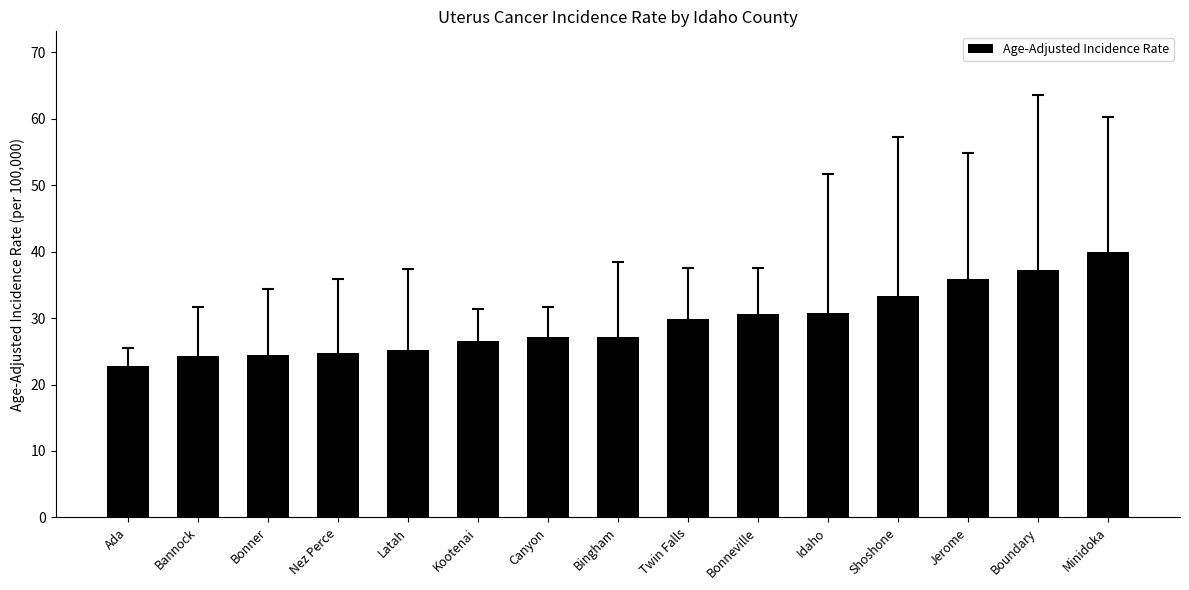

Is it true that the value at Shoshone is 33.3?

True